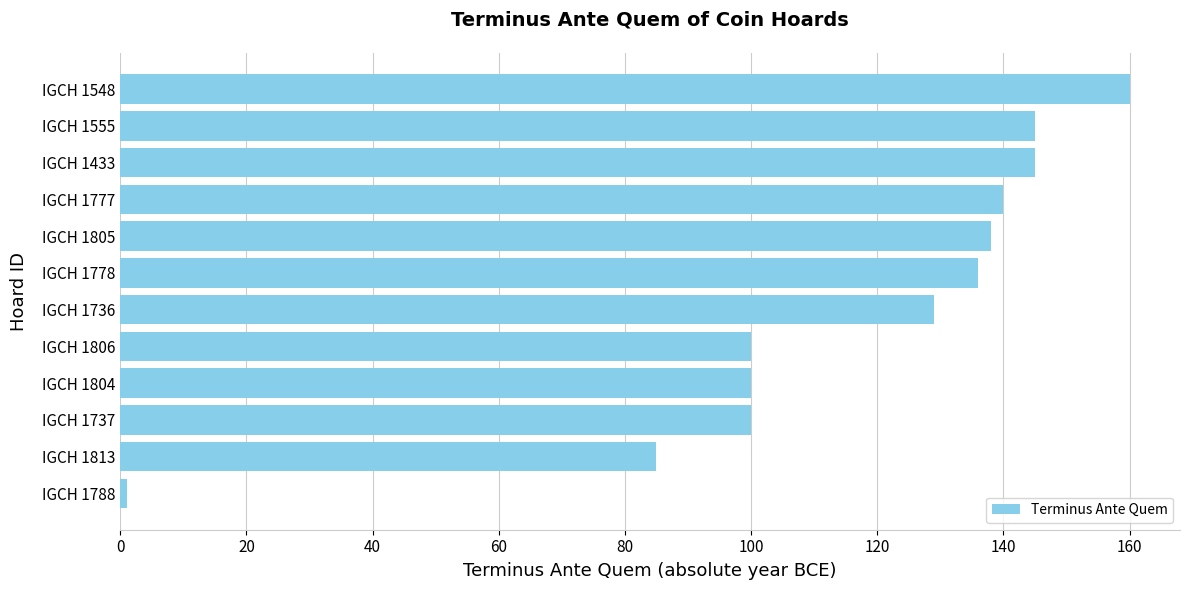

Where is the data nearest to the value 80?

IGCH 1813